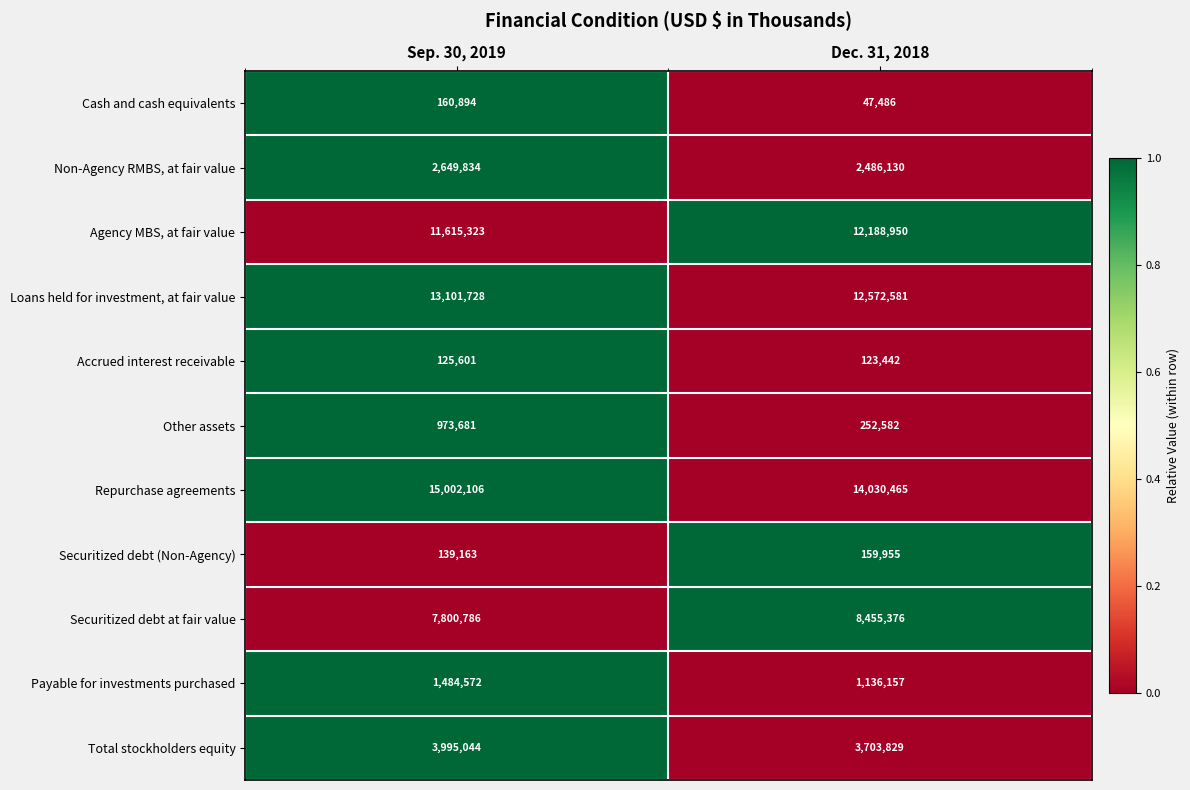

Reading left to right, list all the values displayed in this chart.

Cash and cash equivalents: 160894	47486
Non-Agency RMBS, at fair value: 2649834	2486130
Agency MBS, at fair value: 11615323	12188950
Loans held for investment, at fair value: 13101728	12572581
Accrued interest receivable: 125601	123442
Other assets: 973681	252582
Repurchase agreements: 15002106	14030465
Securitized debt (Non-Agency): 139163	159955
Securitized debt at fair value: 7800786	8455376
Payable for investments purchased: 1484572	1136157
Total stockholders equity: 3995044	3703829